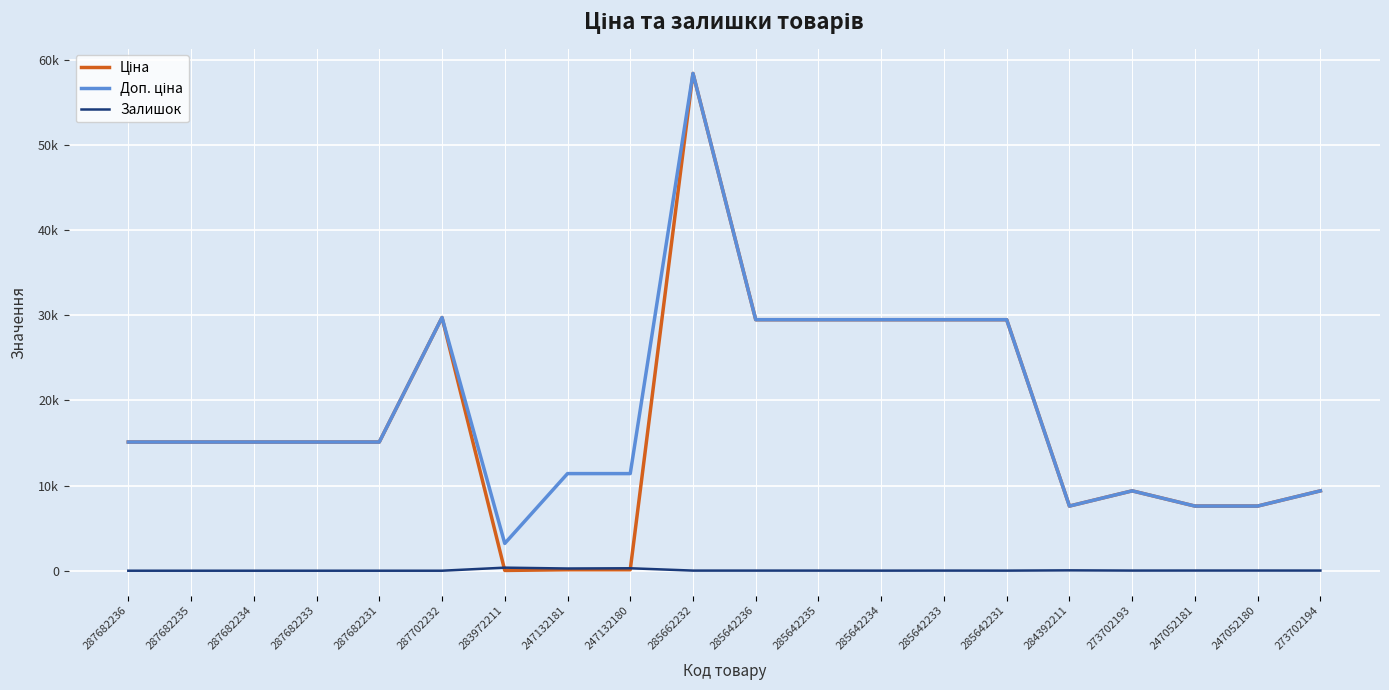

Does the chart have visible grid lines?

Yes